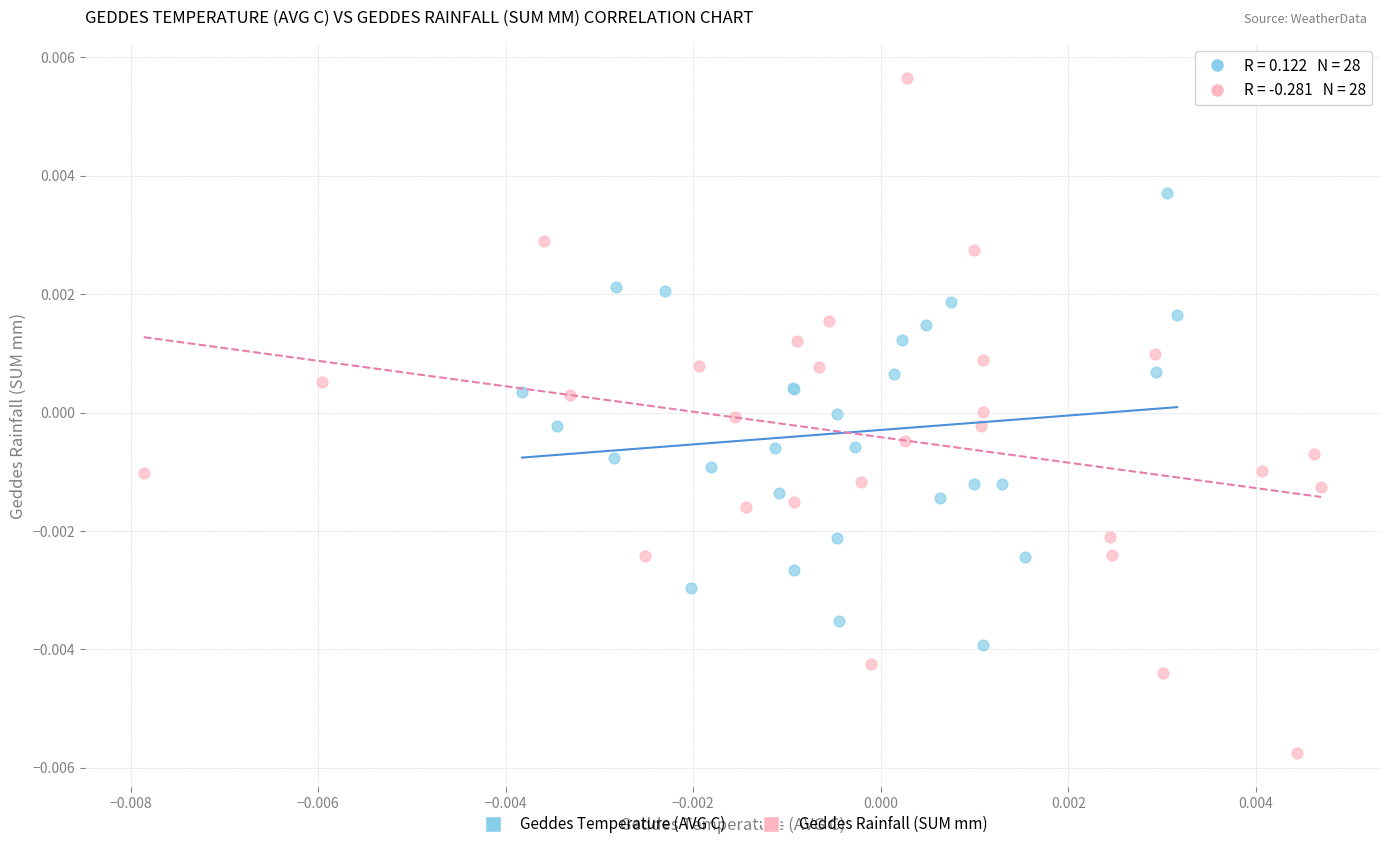

What are all the series names shown in the legend?

Geddes Temperature (AVG C), Geddes Rainfall (SUM mm)